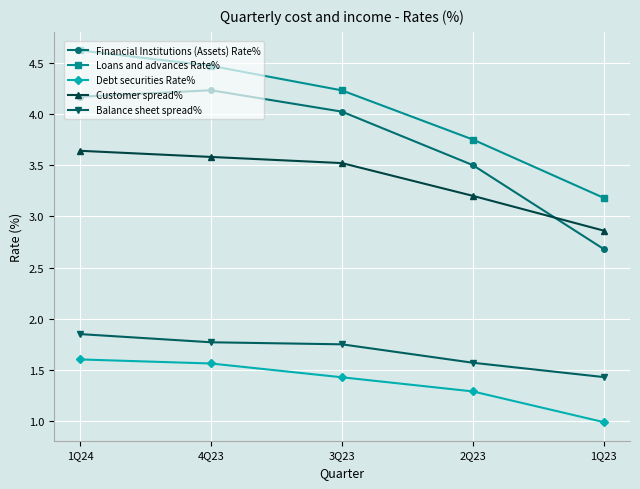

Which series changed the most between 1Q24 and 2Q23?

Loans and advances Rate%